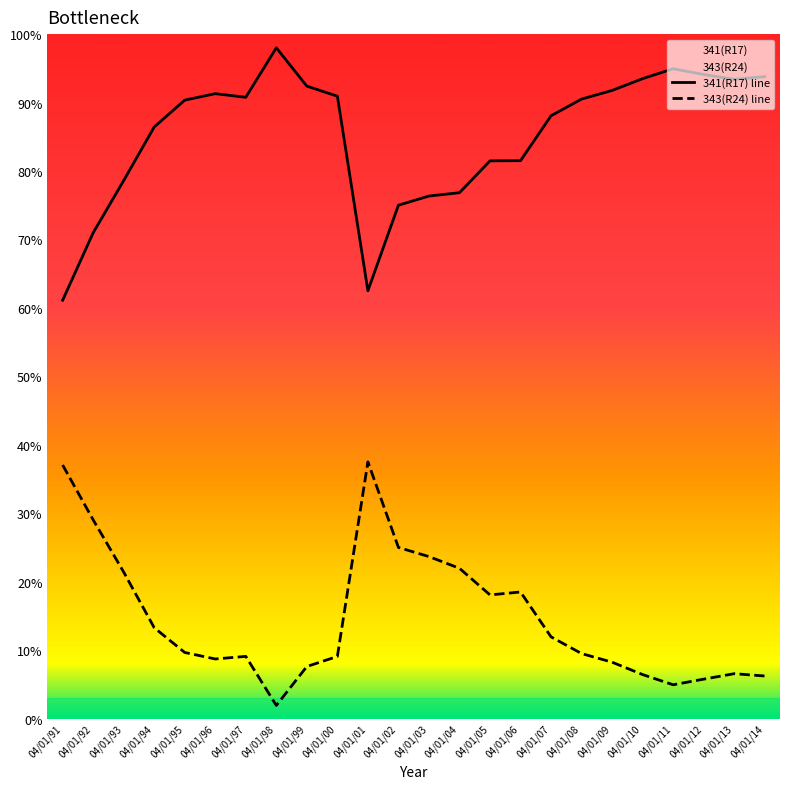

Is this an area chart (filled region under the line)?

No